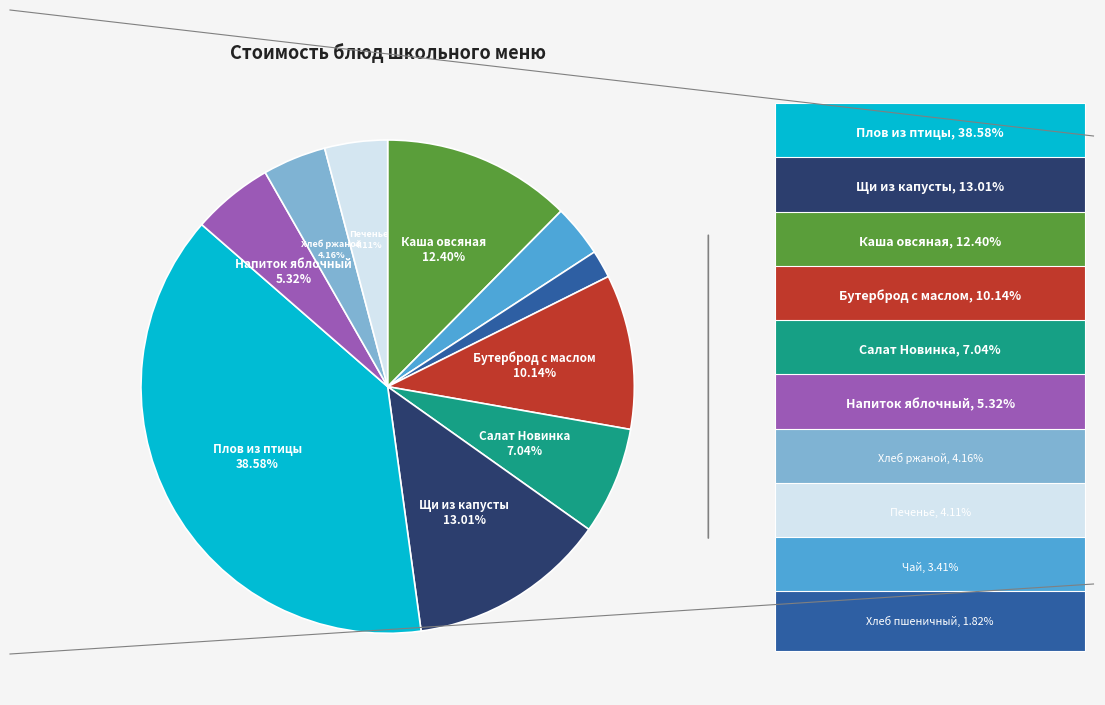

Does any single category account for the majority?

No